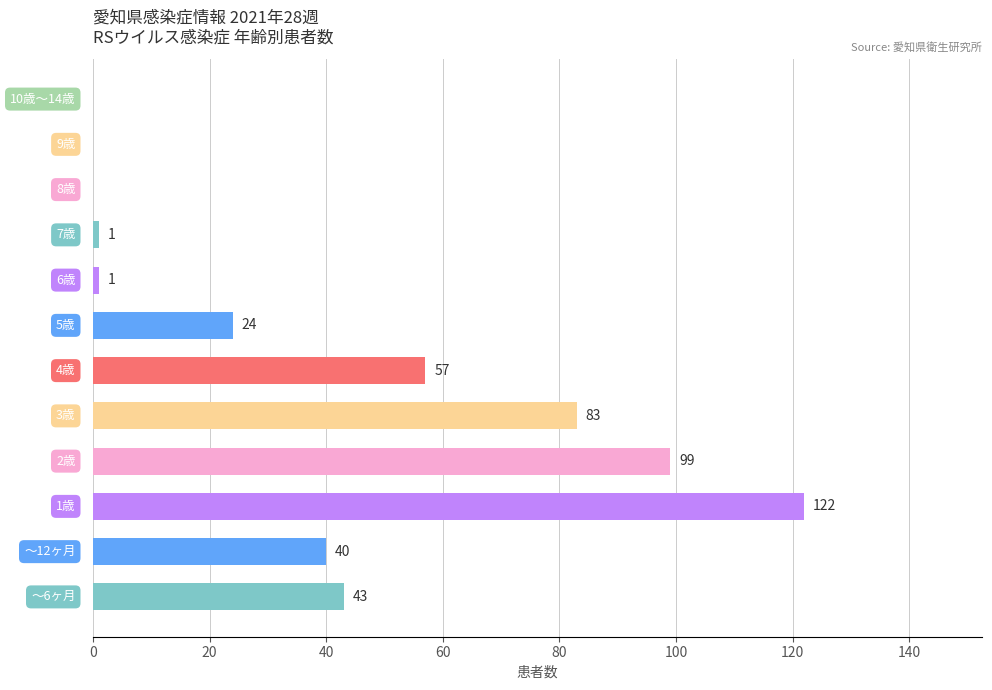

What is the sum of all values?

470